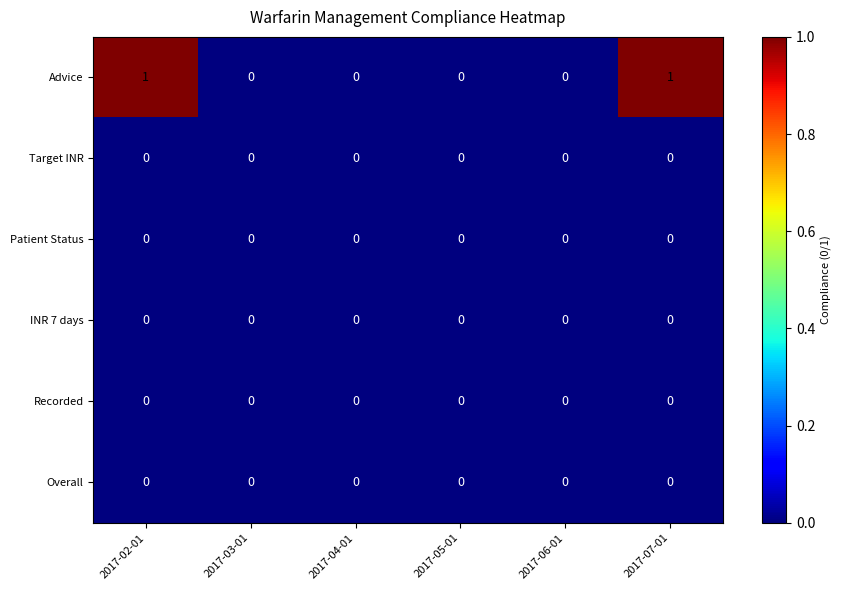

Which series has the largest total across all categories?

Advice